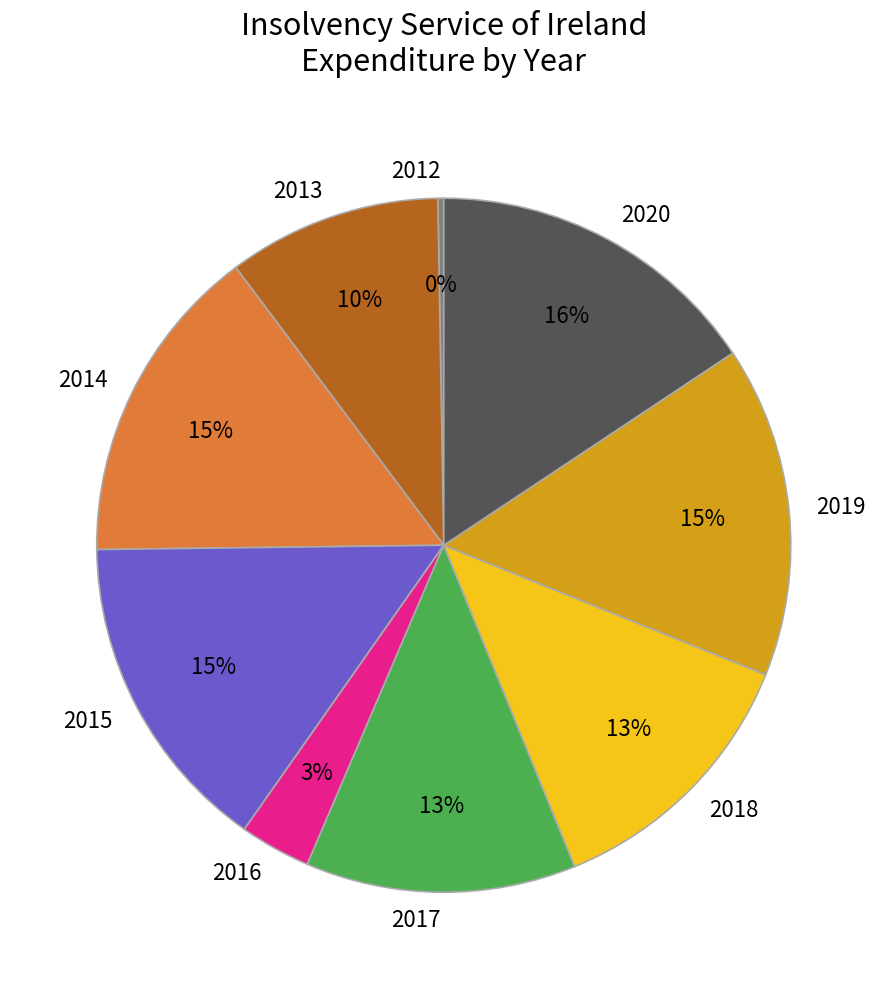

To the nearest percent, what percentage of the pie is 2015?

15%